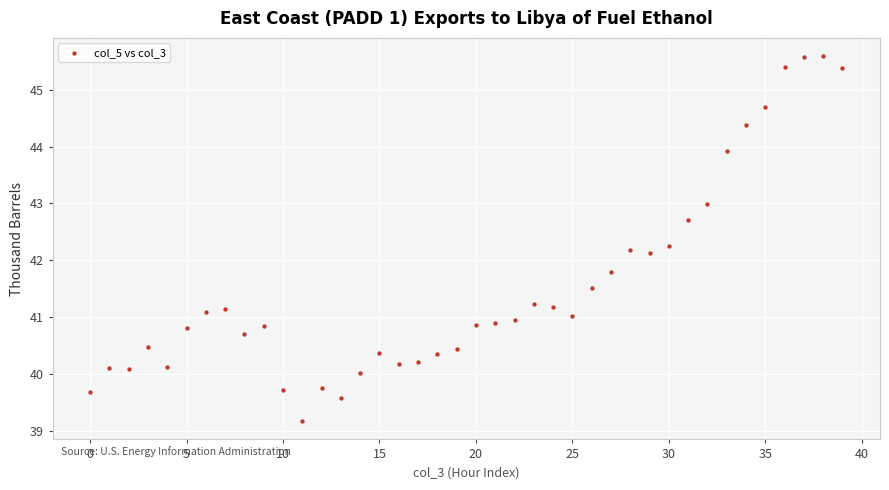

What is the range of Y values (max minus min)?

6.4